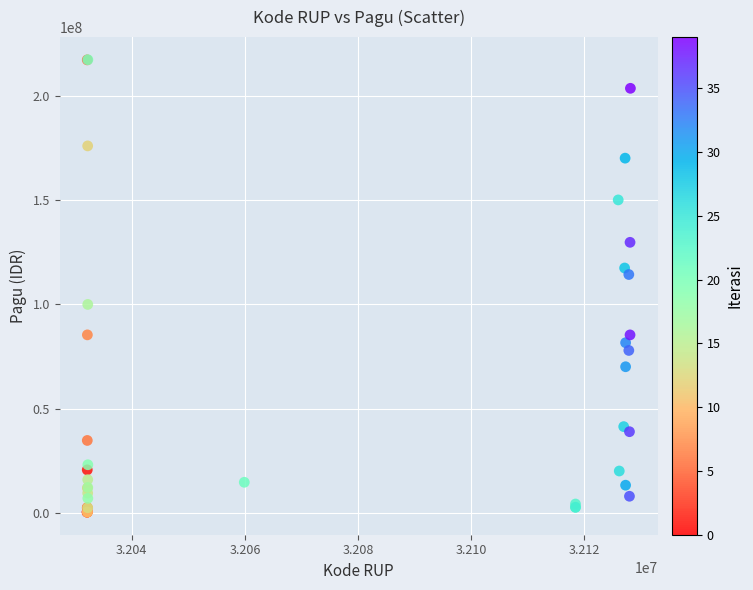

What Y value in the scatter plot is closest to 108830000?

114296000